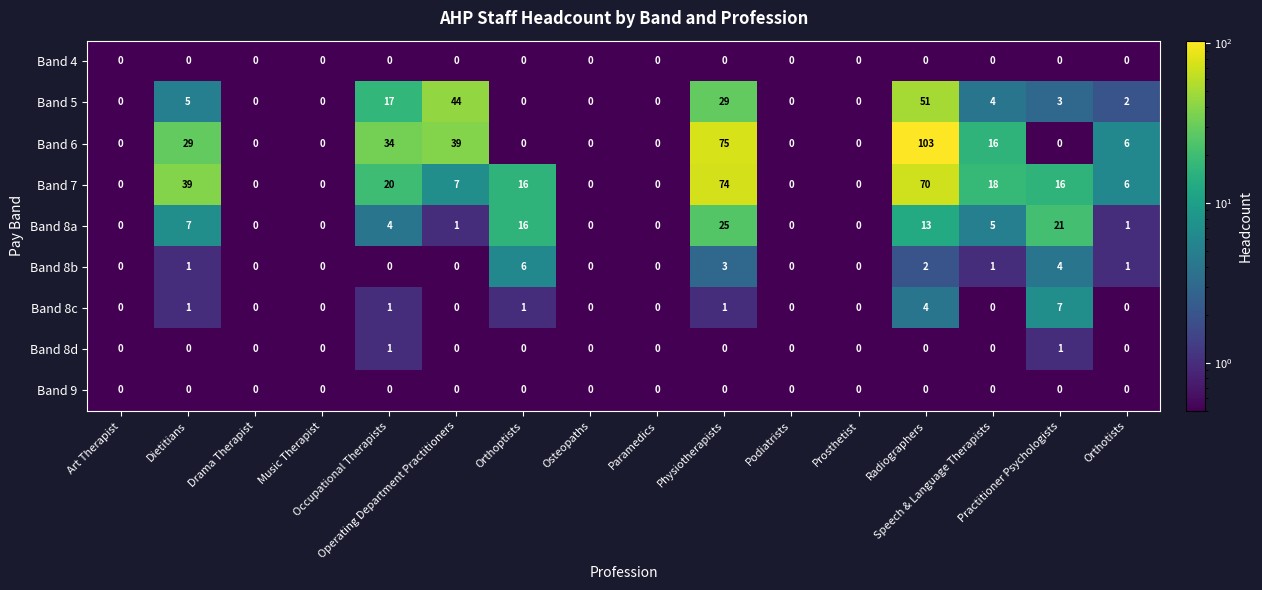

Which series has the widest spread of values?

Band 6